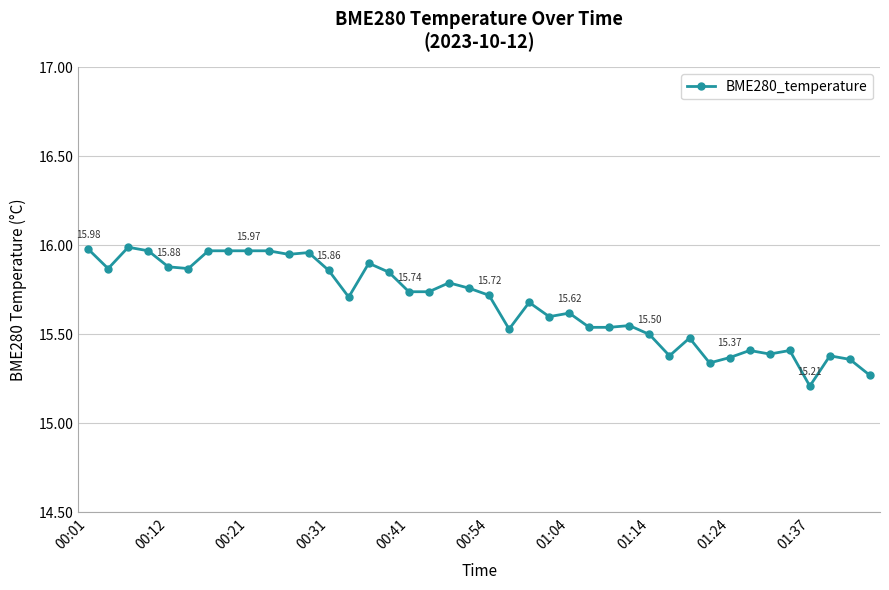

True or false: there are more than 1 points higher than both neighbors.

True